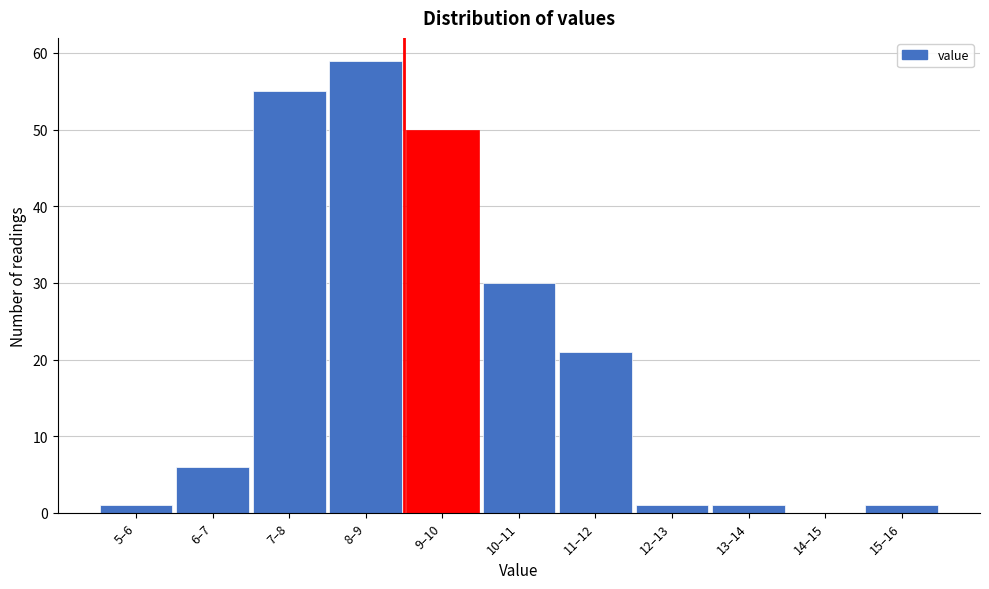

Reading left to right, list all the values displayed in this chart.

5–6=1	6–7=6	7–8=55	8–9=59	9–10=50	10–11=30	11–12=21	12–13=1	13–14=1	14–15=0	15–16=1